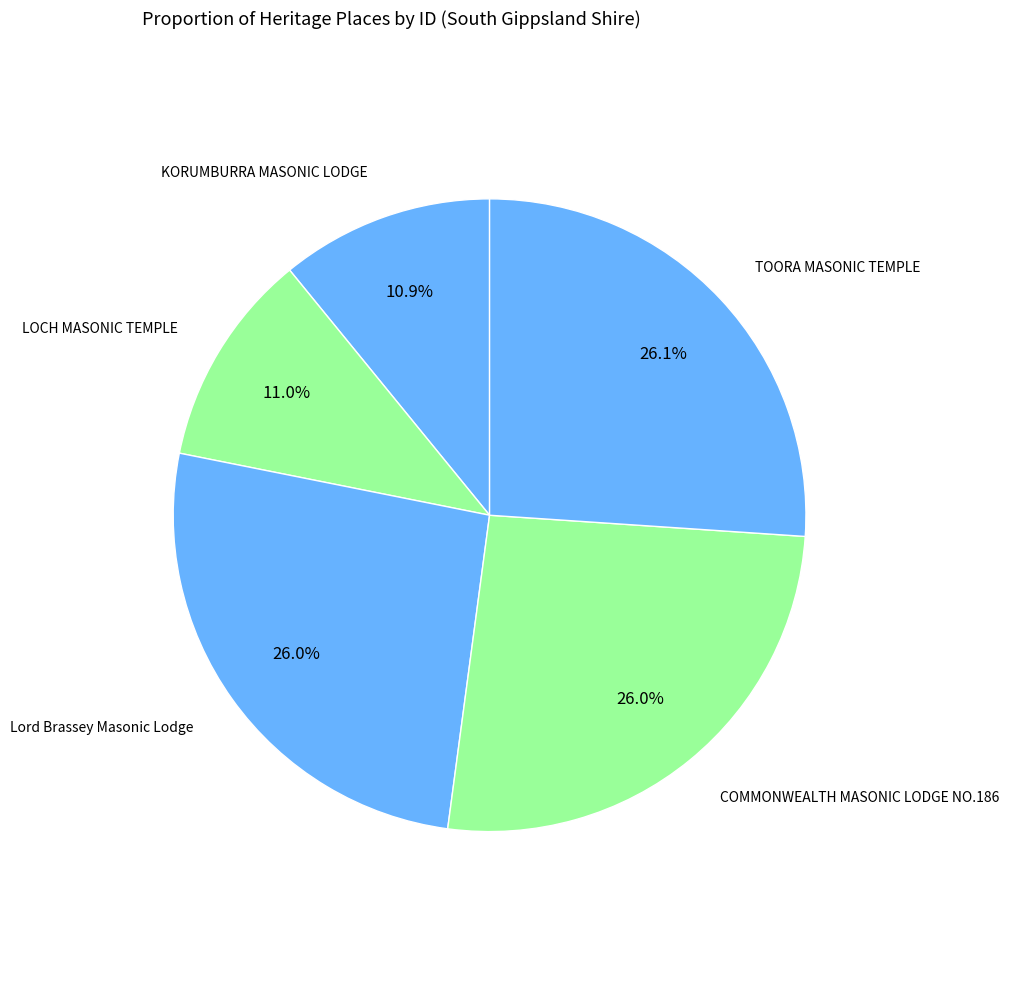

Does Lord Brassey Masonic Lodge account for over 50% of the chart?

No